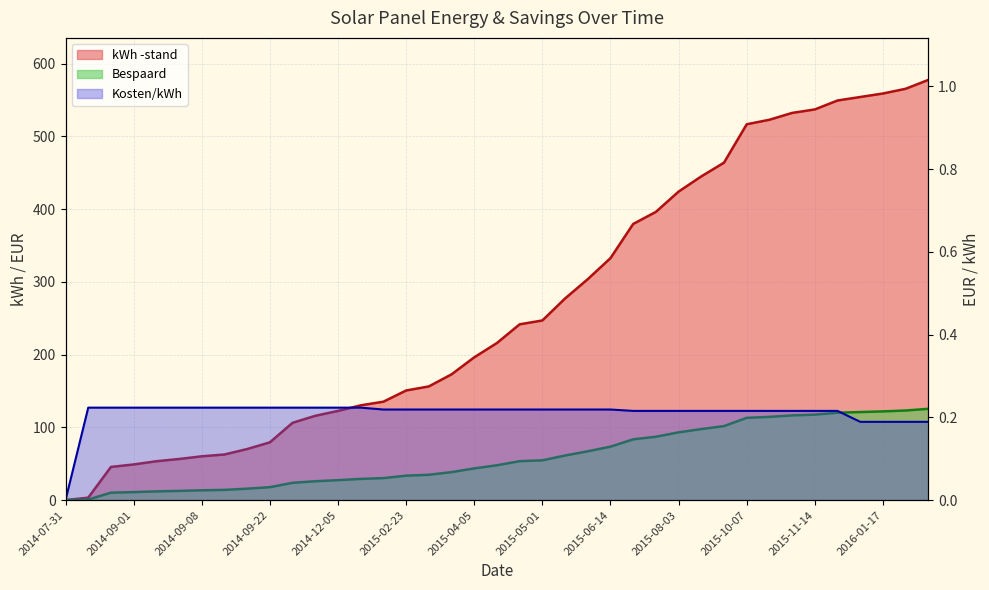

At how many categories does at least one series exceed 102?

29